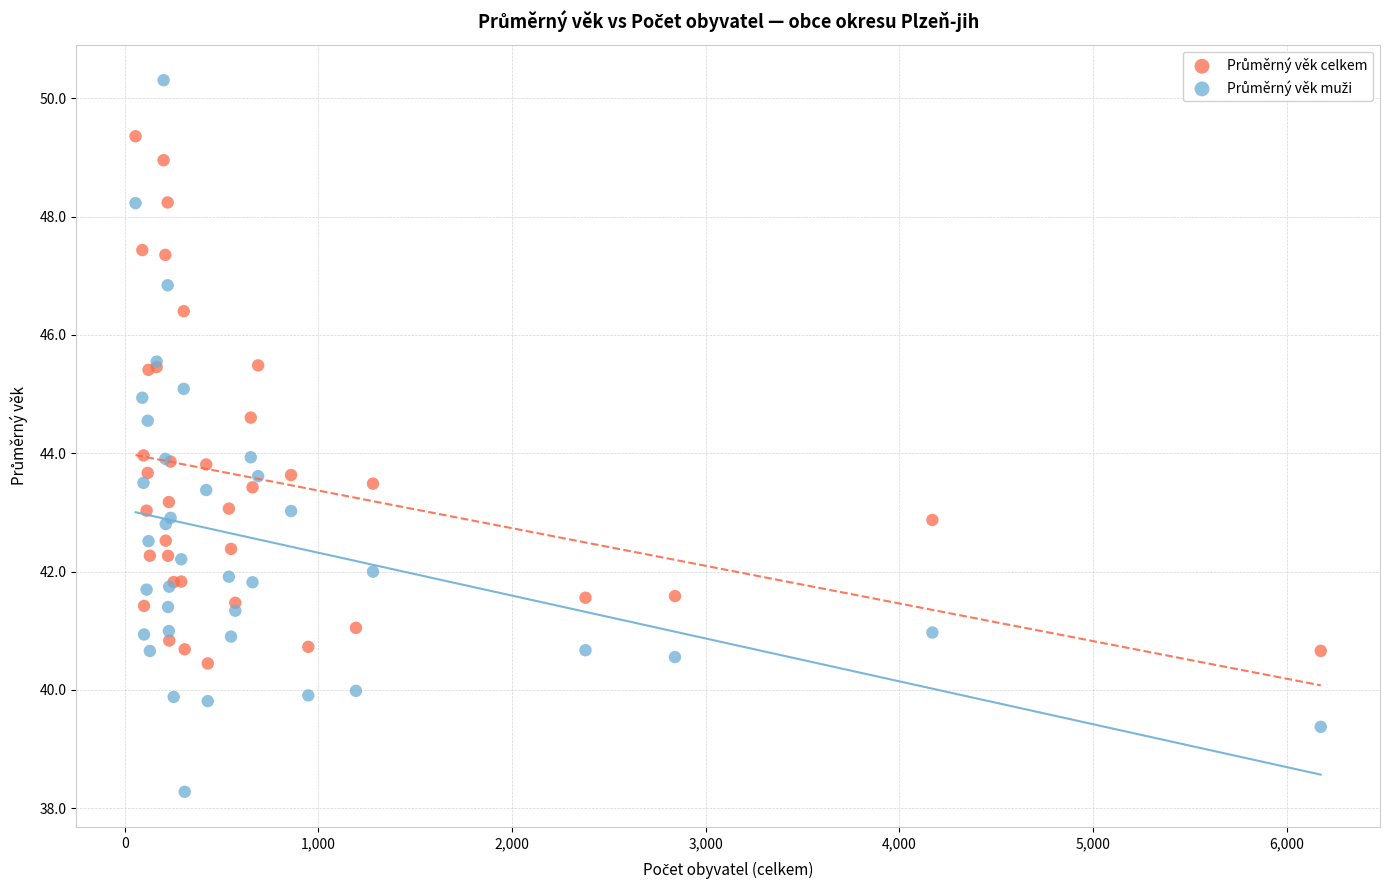

What is the X range (max minus min) for the scatter plot?

6119.0